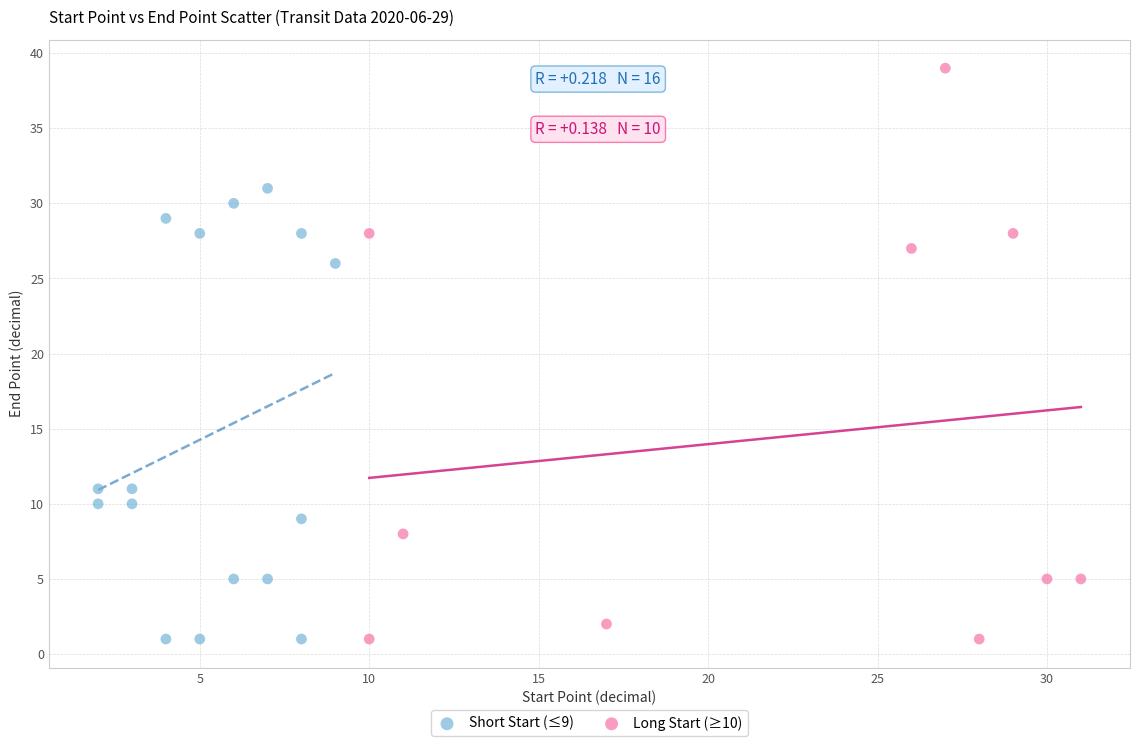

Which series reaches the maximum Y coordinate?

Long Start (≥10)